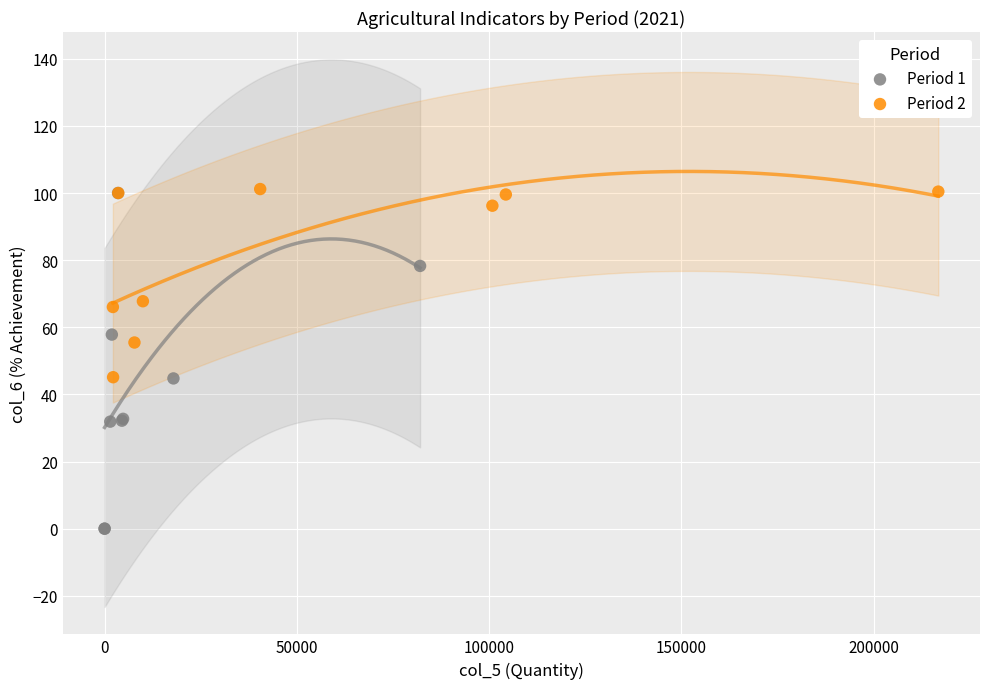

Which series reaches the minimum Y coordinate?

Period 1